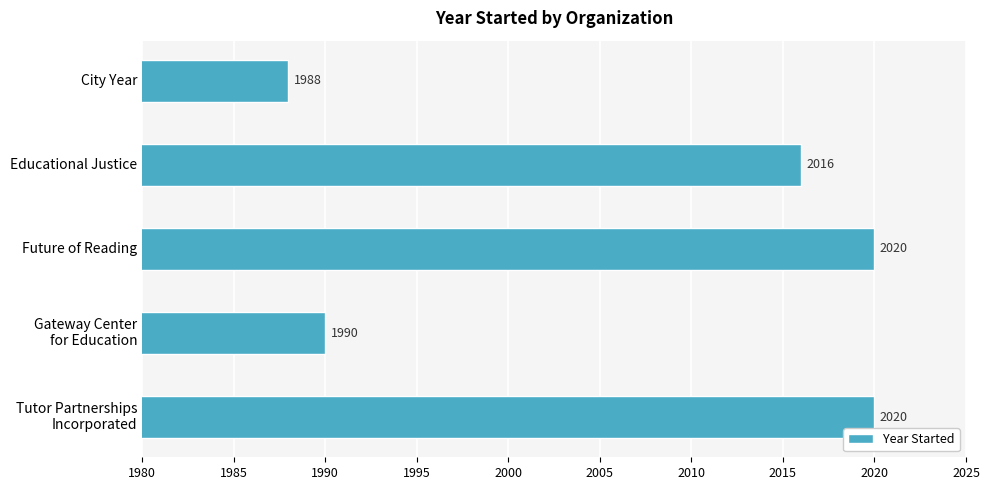

Reading top to bottom, what are all the values shown in this chart?

1988	2016	2020	1990	2020